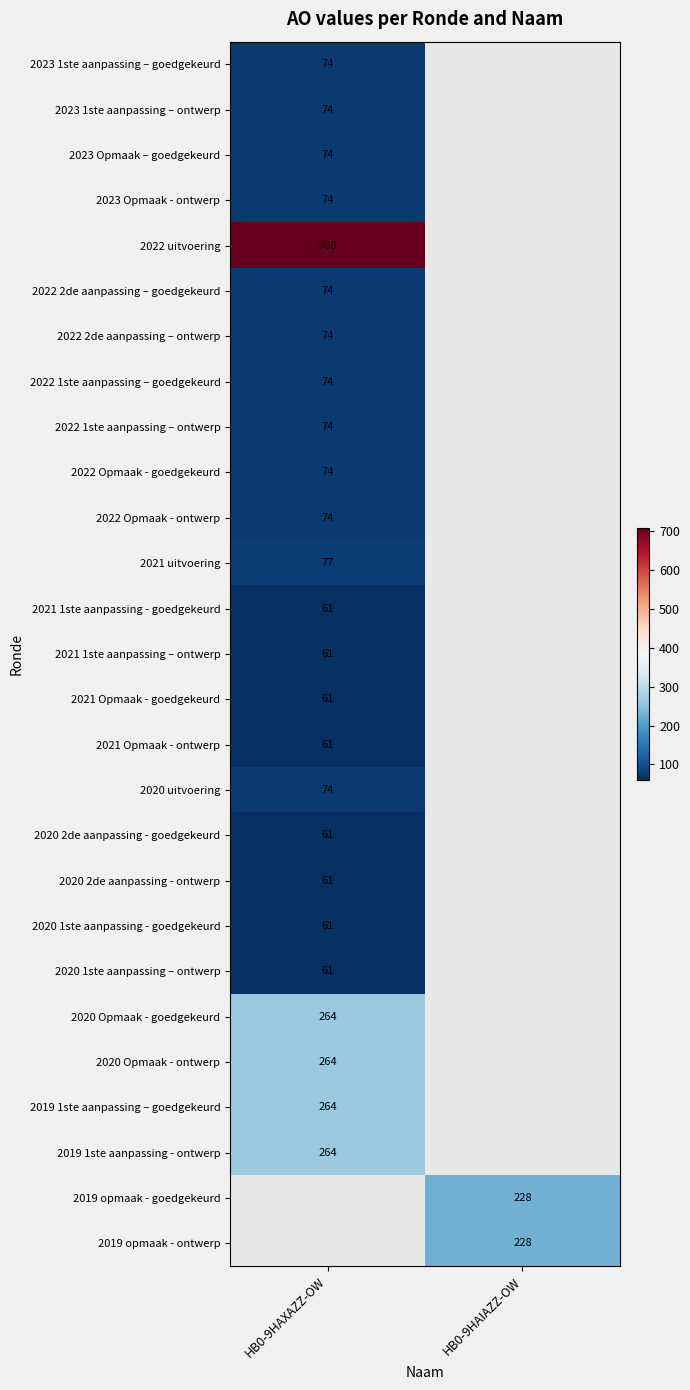

The value of 2020 uitvoering at HB0-9HAXAZZ-OW is 106. True or false?

False